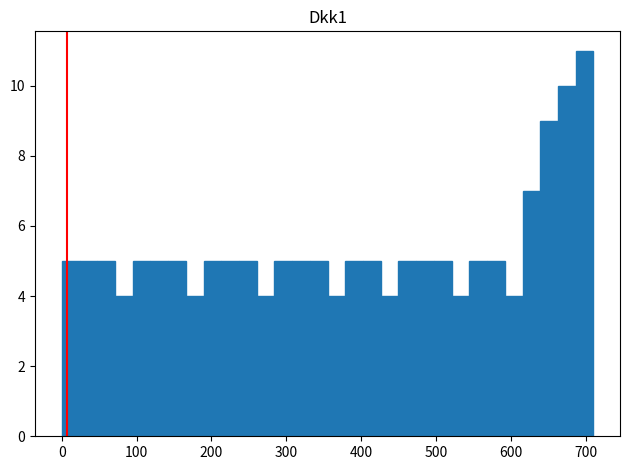

Read against the x-axis, roughly where is the centre of the tallest bar?

700